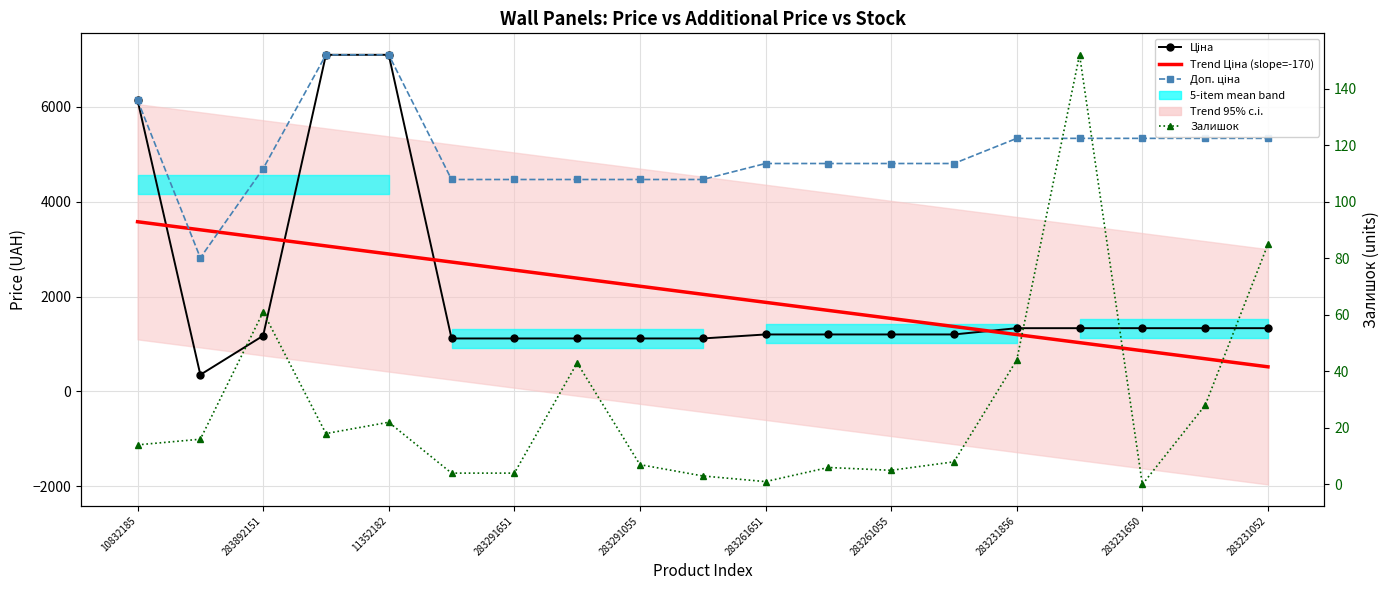

At which label is Доп. ціна closest to 4958?

283261651